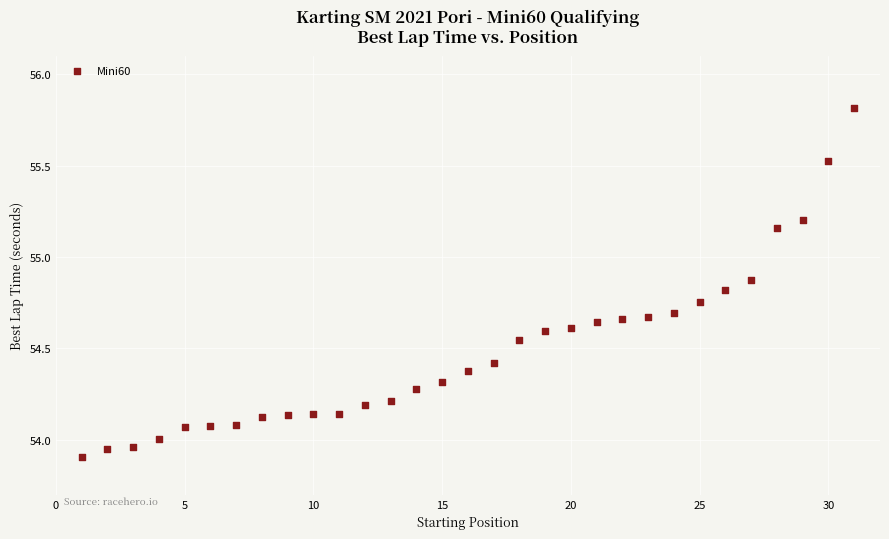

What is the range of Y values (max minus min)?

1.9